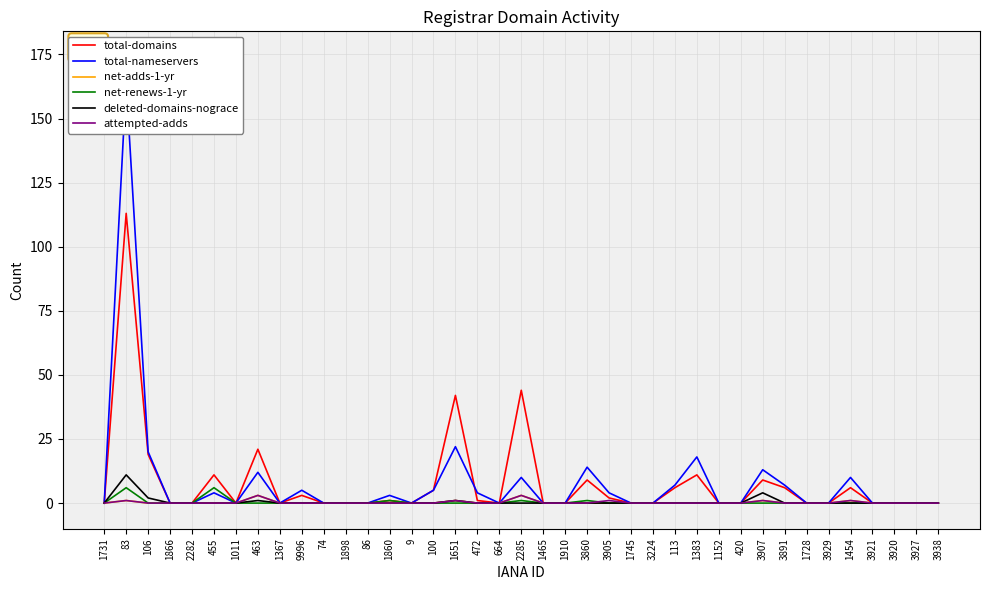

What is the label of the 29th point from the left?

1152